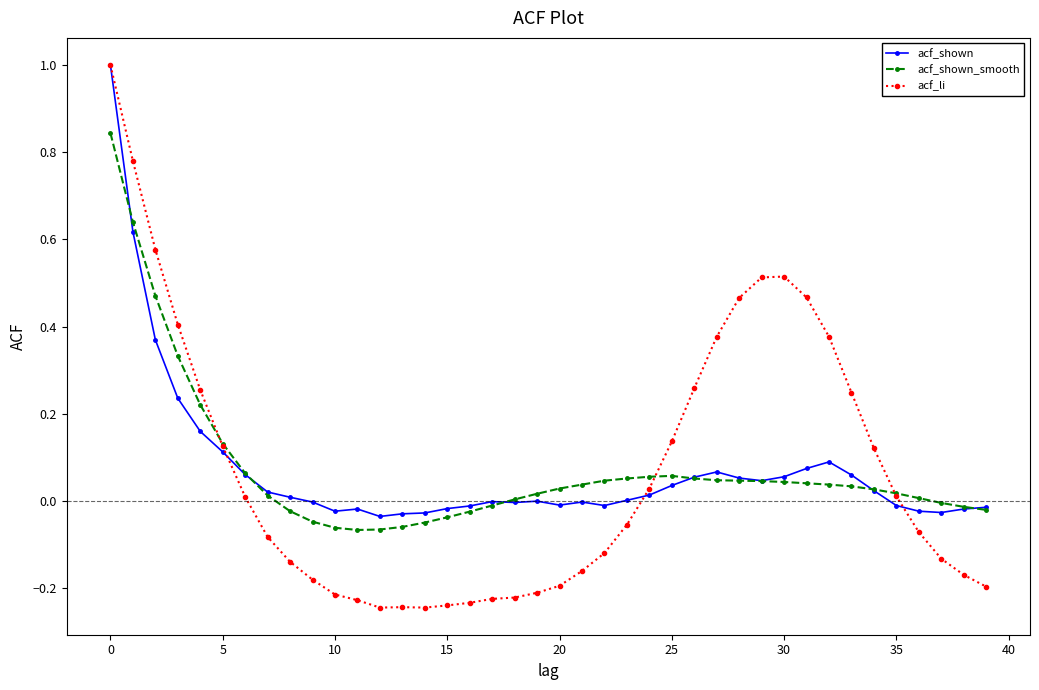

List the series in order of their overall mean, highest first.

acf_shown_smooth, acf_shown, acf_li